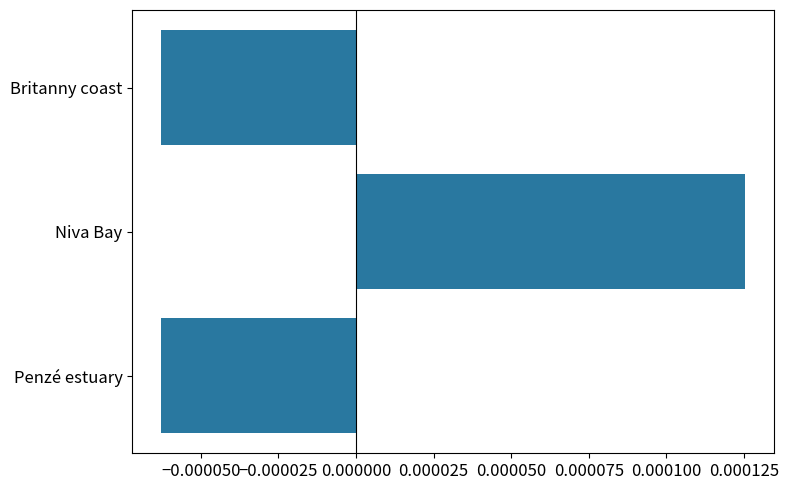

Which label corresponds to the largest value in the chart?

Niva Bay